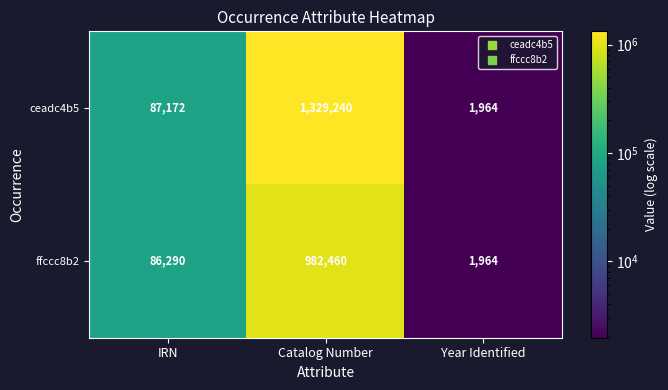

At which category does the chart reach its peak across all series?

Catalog Number